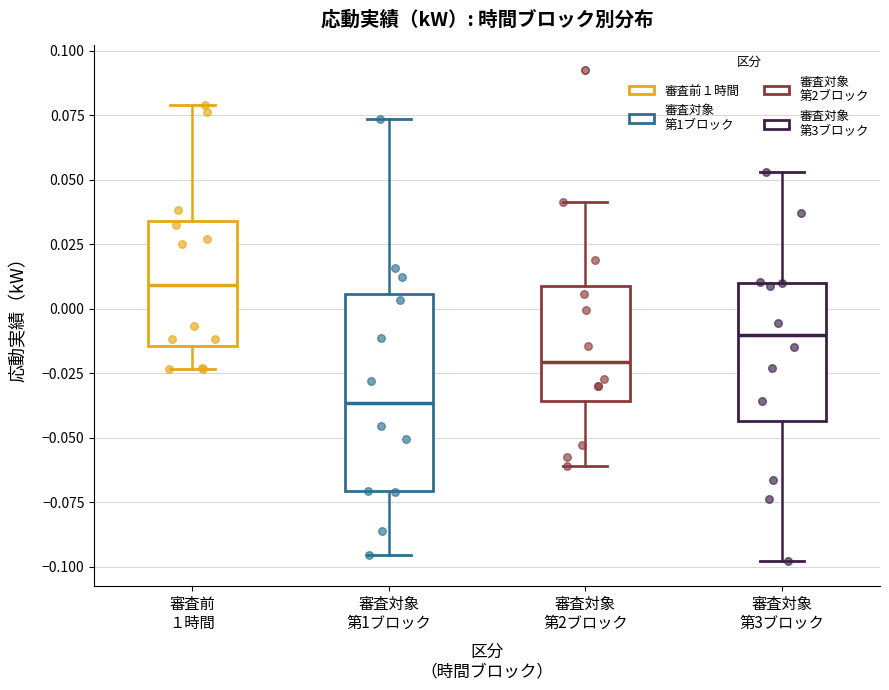

Reading left to right, read every box against the y-axis: the position of its median line, the range the box covers, and the ends of its whiskers. The values are not printed on the chart, so give them approximately, as read against the axis.

審査前 １時間: median 0.010, box -0.015 to 0.035, whiskers -0.025 to 0.080
審査対象 第1ブロック: median -0.035, box -0.070 to 0.005, whiskers -0.095 to 0.075
審査対象 第2ブロック: median -0.020, box -0.035 to 0.010, whiskers -0.060 to 0.040
審査対象 第3ブロック: median -0.010, box -0.045 to 0.010, whiskers -0.100 to 0.055